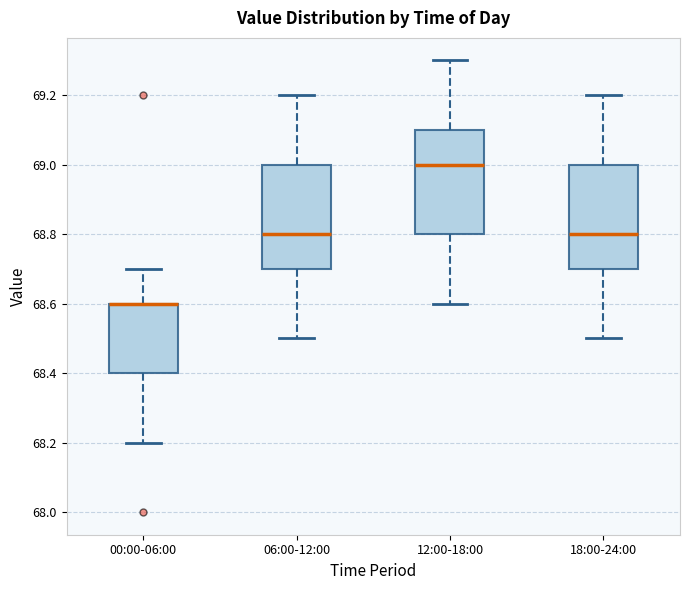

Reading left to right, read every box against the y-axis: the position of its median line, the range the box covers, and the ends of its whiskers. The values are not printed on the chart, so give them approximately, as read against the axis.

00:00-06:00: median 68.6 (drawn on the box's upper edge), box 68.4 to 68.6, whiskers 68.2 to 68.7
06:00-12:00: median 68.8, box 68.7 to 69.0, whiskers 68.5 to 69.2
12:00-18:00: median 69.0, box 68.8 to 69.1, whiskers 68.6 to 69.3
18:00-24:00: median 68.8, box 68.7 to 69.0, whiskers 68.5 to 69.2